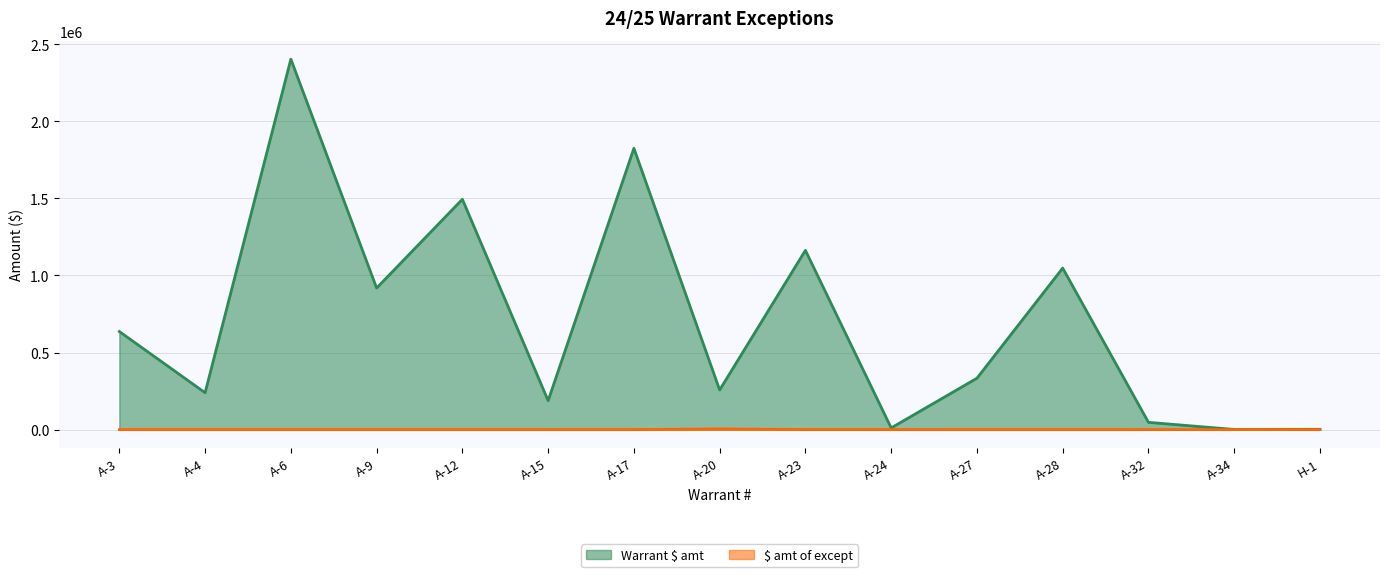

Which has a higher value, A-3 or A-24?

A-3